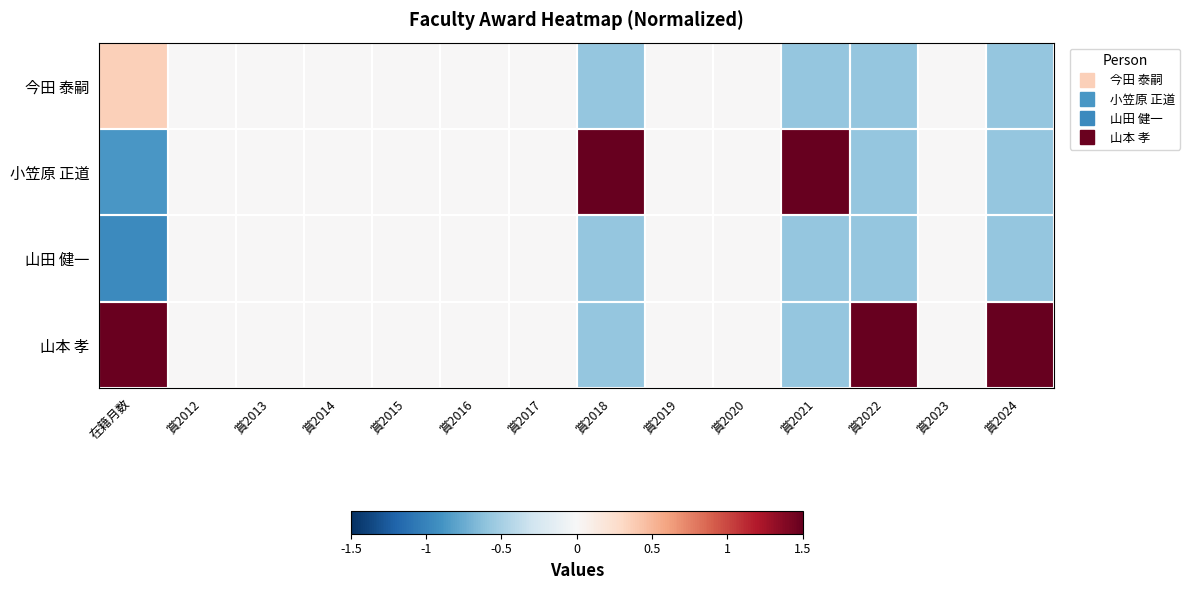

Reading left to right, what are all the values shown in this chart?

今田 泰嗣: 在籍月数=0.4	賞2012=0.0	賞2013=0.0	賞2014=0.0	賞2015=0.0	賞2016=0.0	賞2017=0.0	賞2018=-0.6	賞2019=0.0	賞2020=0.0	賞2021=-0.6	賞2022=-0.6	賞2023=0.0	賞2024=-0.6
小笠原 正道: 在籍月数=-0.9	賞2012=0.0	賞2013=0.0	賞2014=0.0	賞2015=0.0	賞2016=0.0	賞2017=0.0	賞2018=1.5	賞2019=0.0	賞2020=0.0	賞2021=1.5	賞2022=-0.6	賞2023=0.0	賞2024=-0.6
山田 健一: 在籍月数=-1.0	賞2012=0.0	賞2013=0.0	賞2014=0.0	賞2015=0.0	賞2016=0.0	賞2017=0.0	賞2018=-0.6	賞2019=0.0	賞2020=0.0	賞2021=-0.6	賞2022=-0.6	賞2023=0.0	賞2024=-0.6
山本 孝: 在籍月数=1.5	賞2012=0.0	賞2013=0.0	賞2014=0.0	賞2015=0.0	賞2016=0.0	賞2017=0.0	賞2018=-0.6	賞2019=0.0	賞2020=0.0	賞2021=-0.6	賞2022=1.5	賞2023=0.0	賞2024=1.5